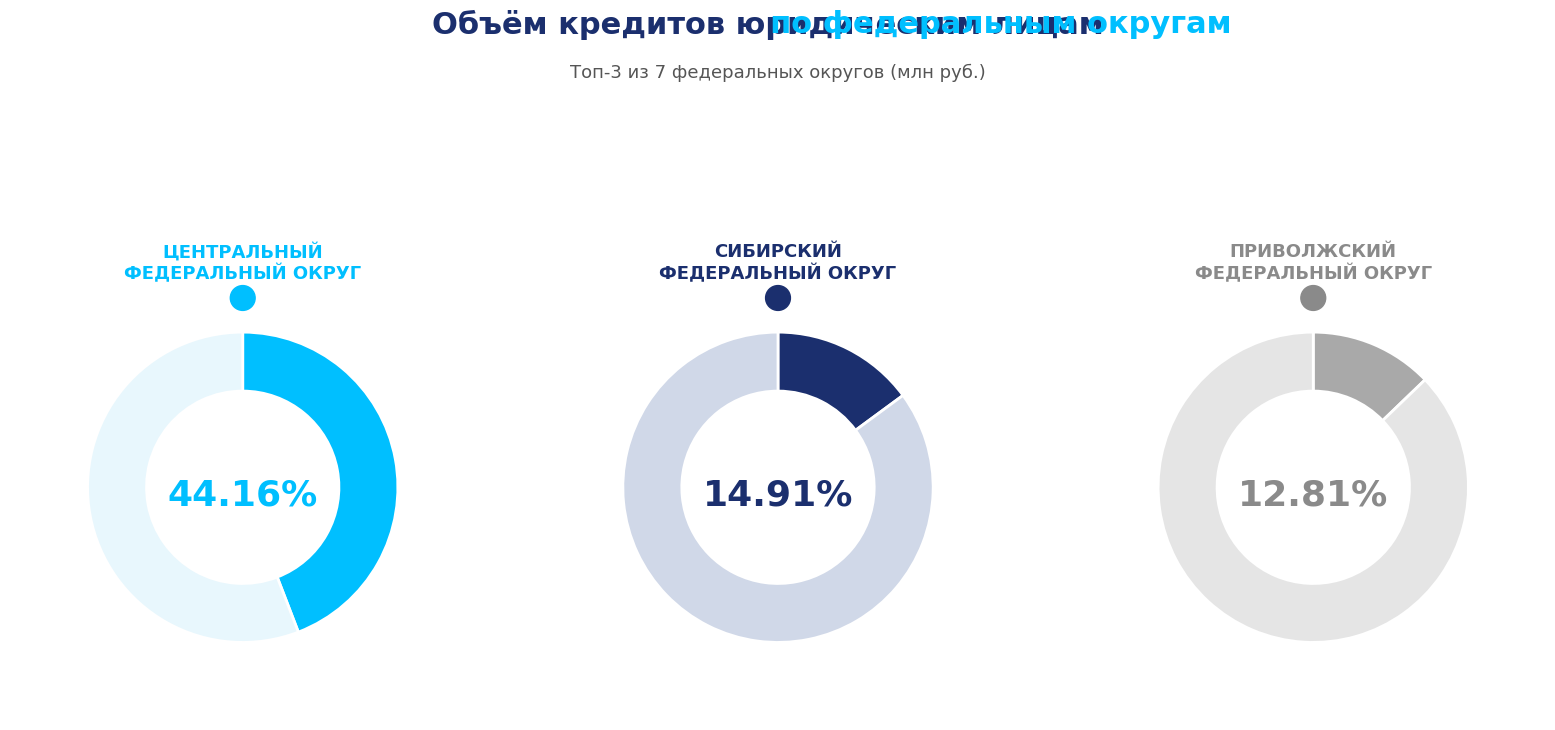

Combined, do ДАЛЬНЕВОСТОЧНЫЙ ФЕДЕРАЛЬНЫЙ ОКРУГ and ЮЖНЫЙ ФЕДЕРАЛЬНЫЙ ОКРУГ account for over 50%?

No